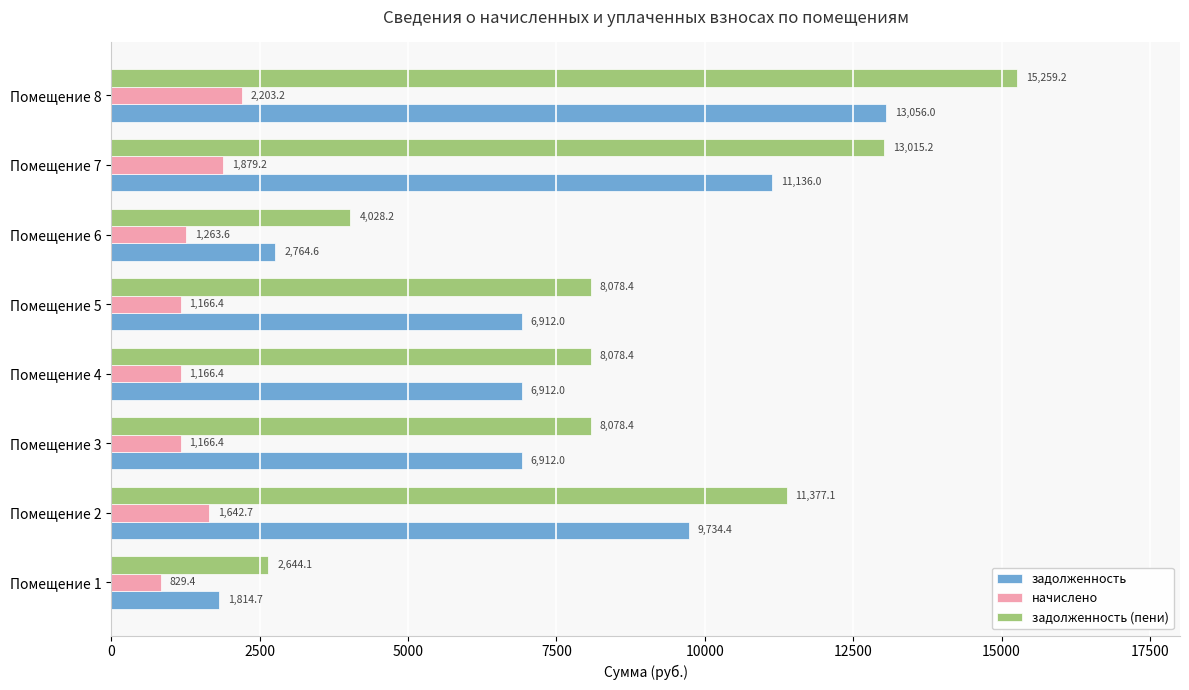

Which series has the largest range (max minus min)?

задолженность (пени)